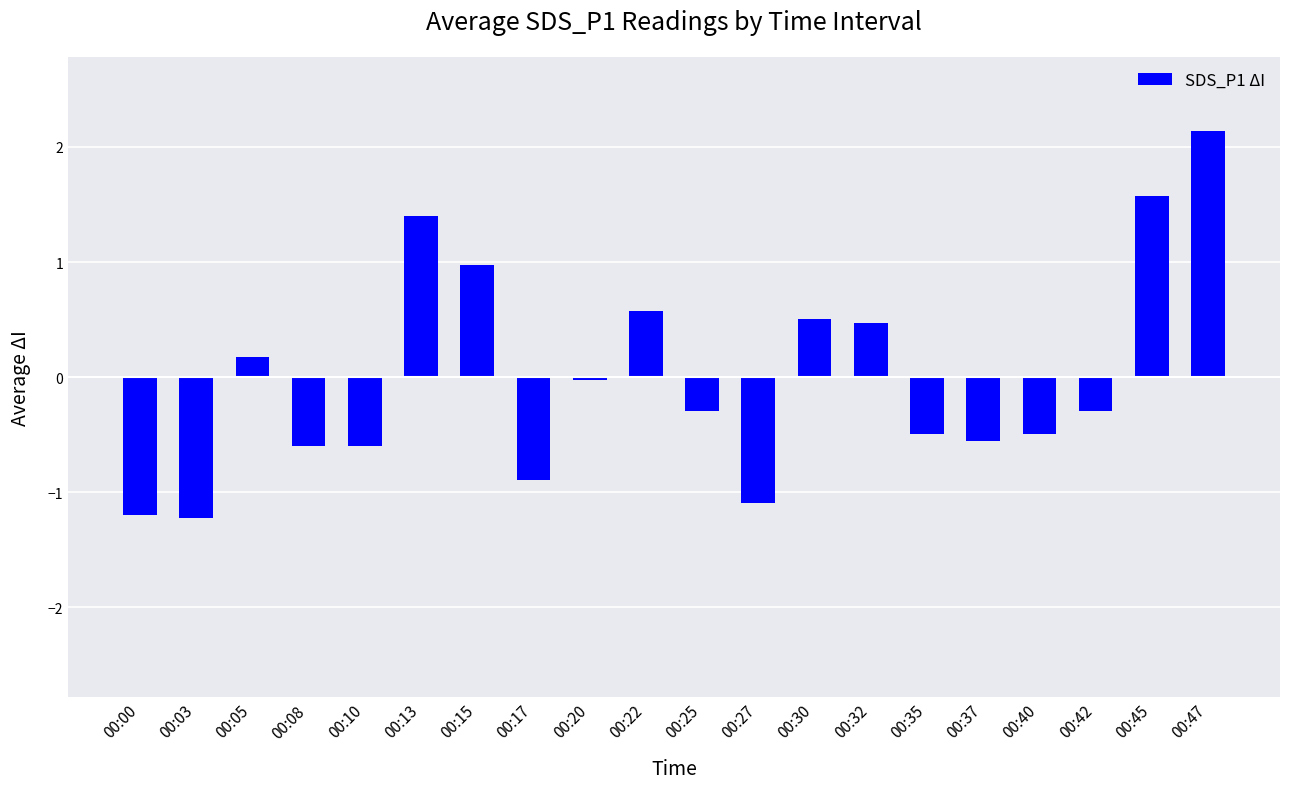

How many negative values are there?

12